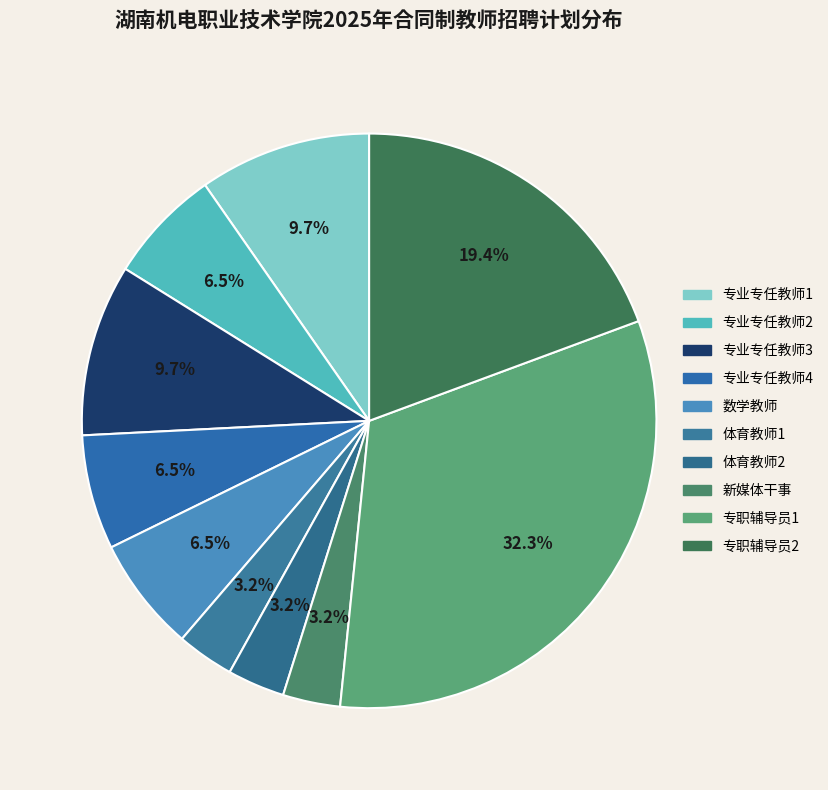

How many segments does this pie chart have?

10